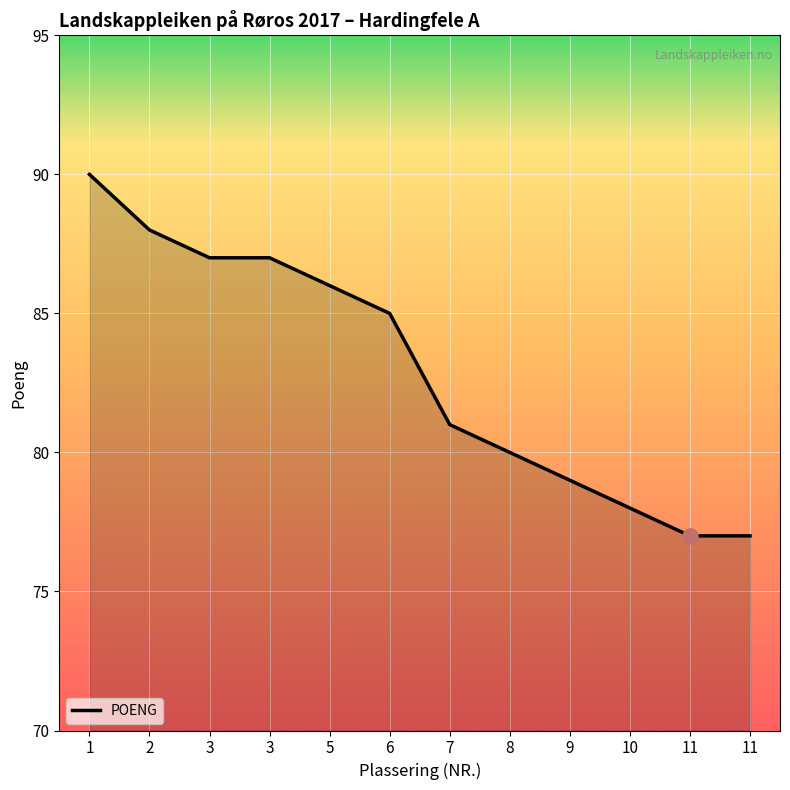

Is this an area chart (filled region under the line)?

Yes